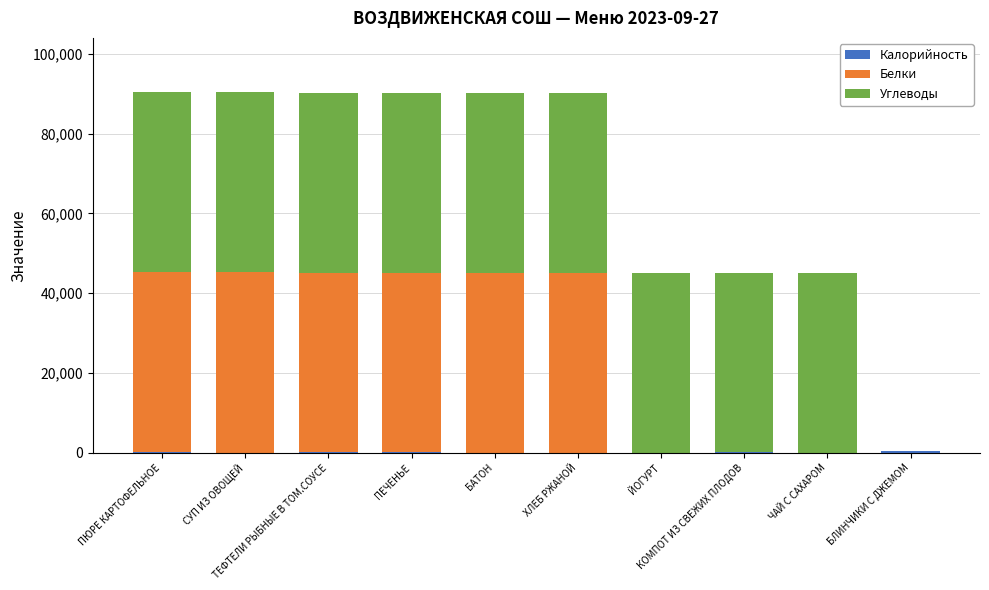

What is the difference between the Углеводы values at БЛИНЧИКИ С ДЖЕМОМ and КОМПОТ ИЗ СВЕЖИХ ПЛОДОВ?

44873.6